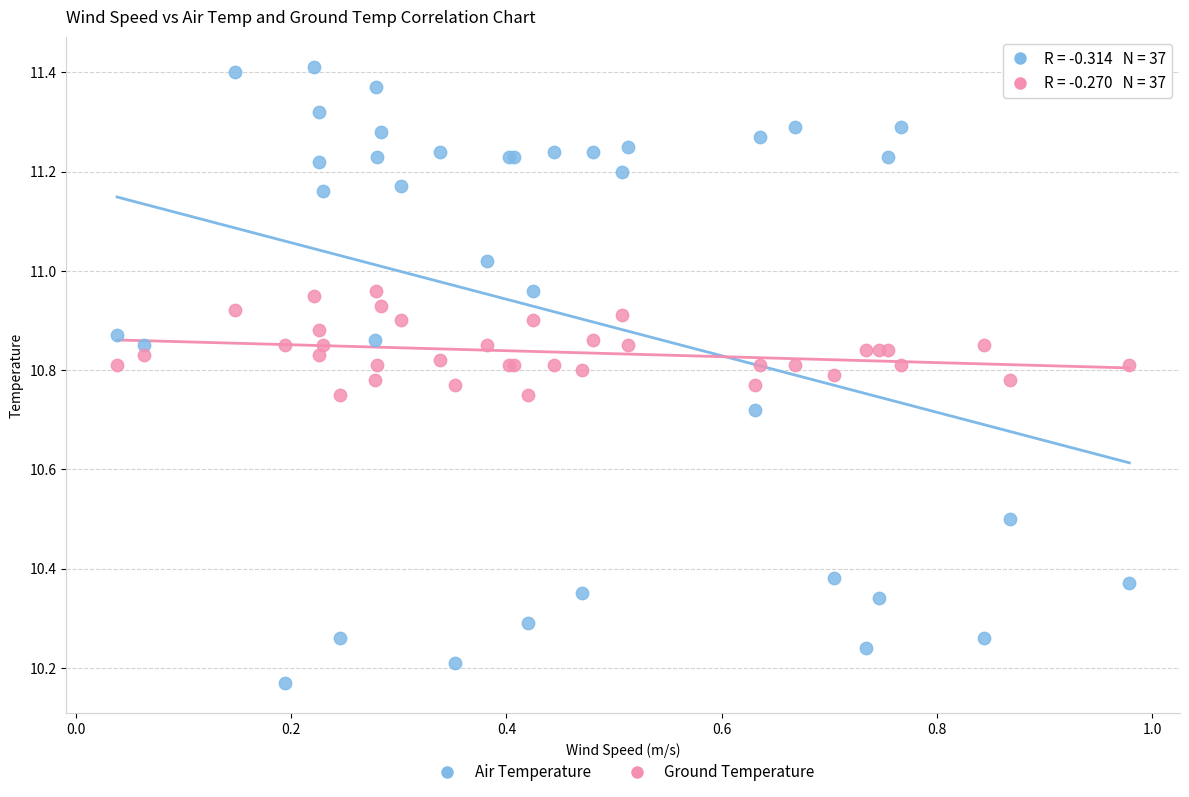

Which series contains the lowest Y value?

Air Temperature